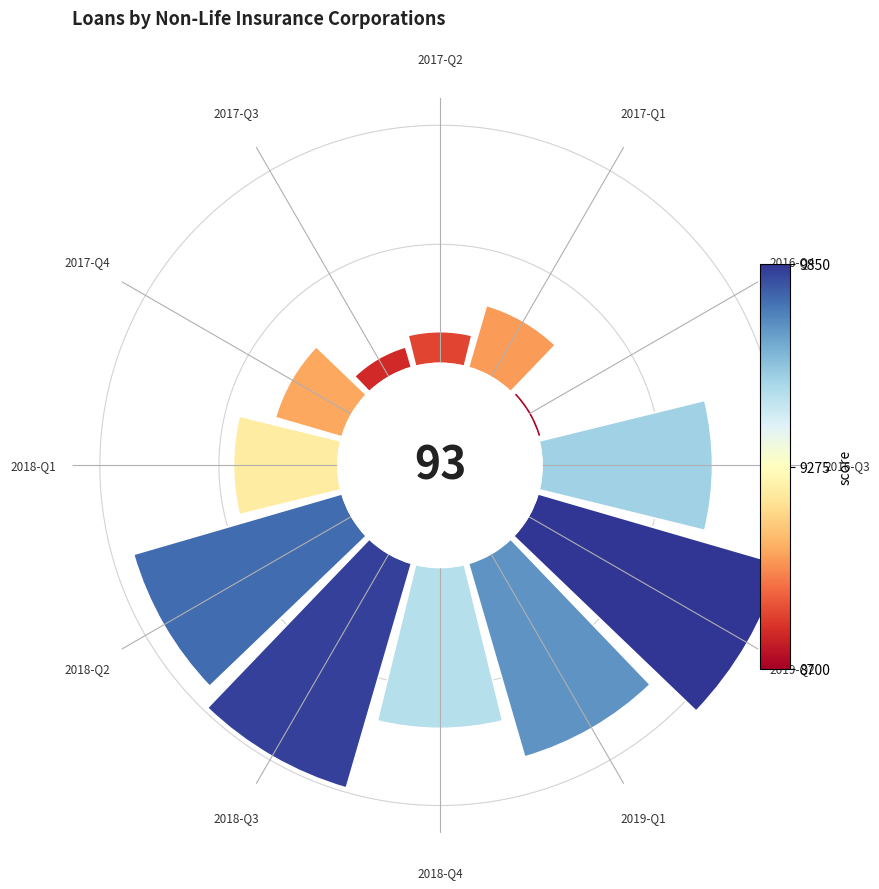

Does any single category account for the majority?

No